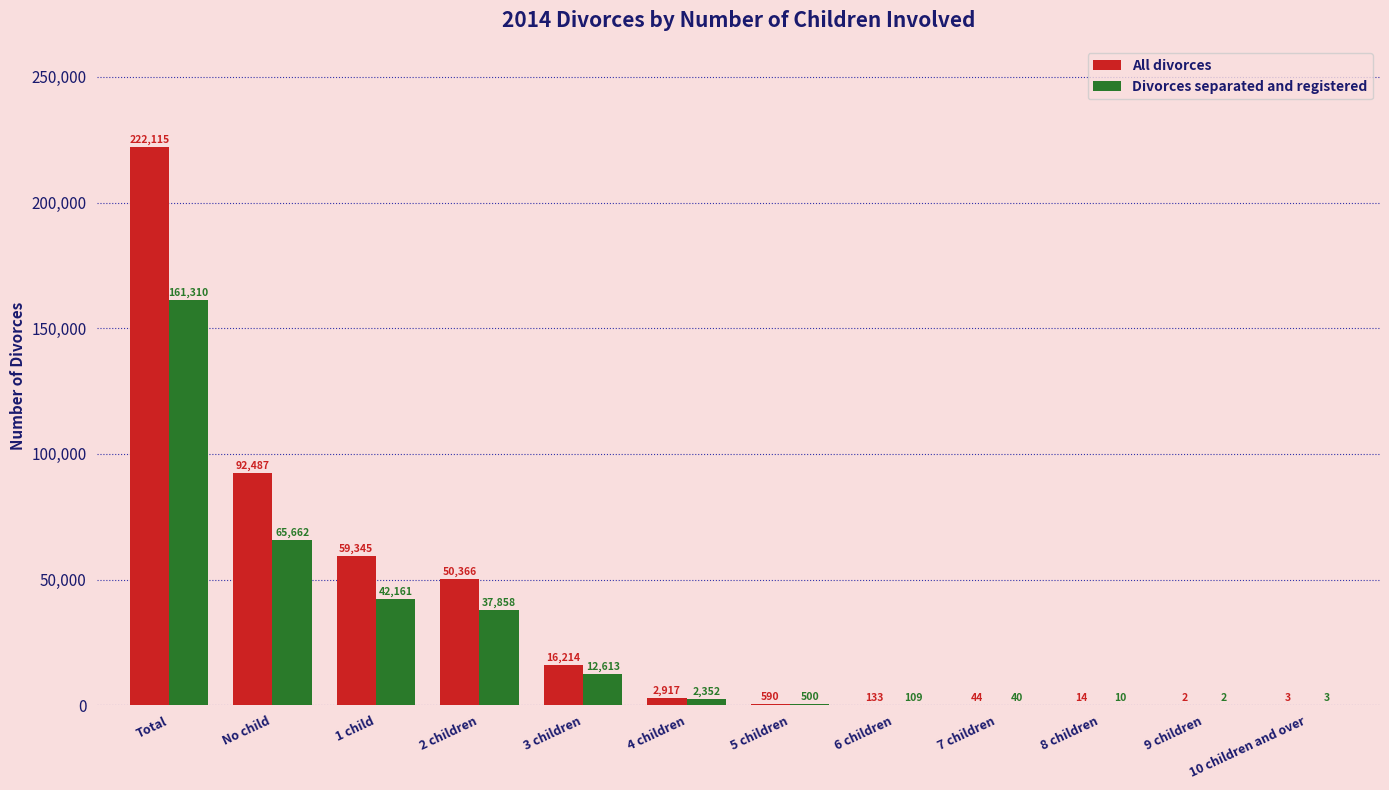

At which category is the sum across all series the highest?

Total